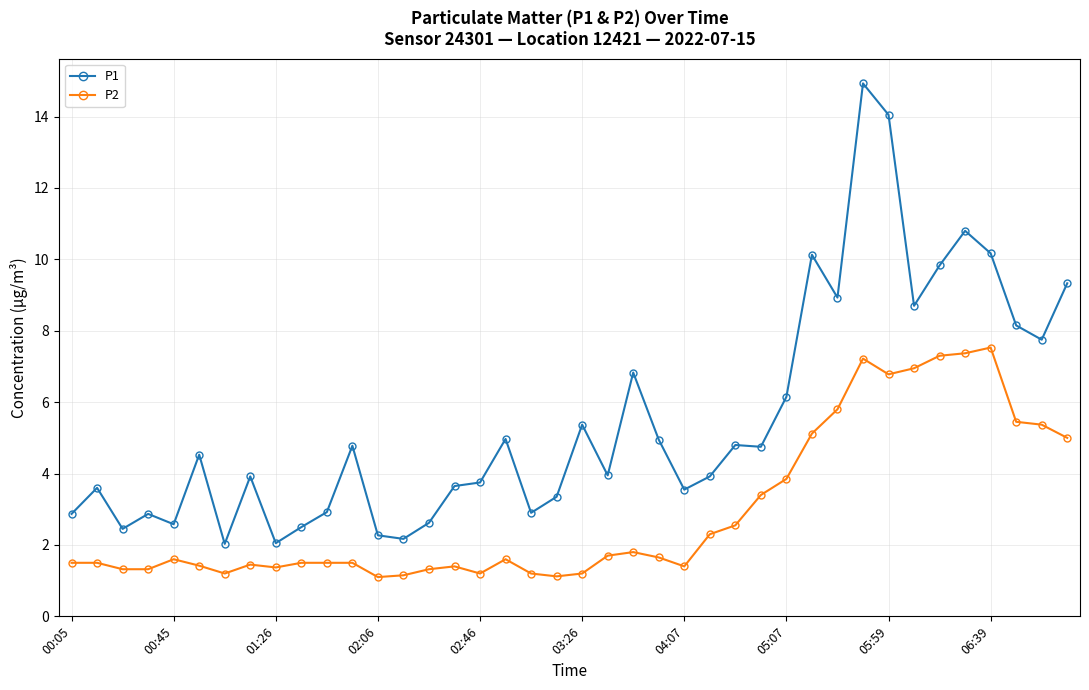

True or false: P1 and P2 cross at least once.

False